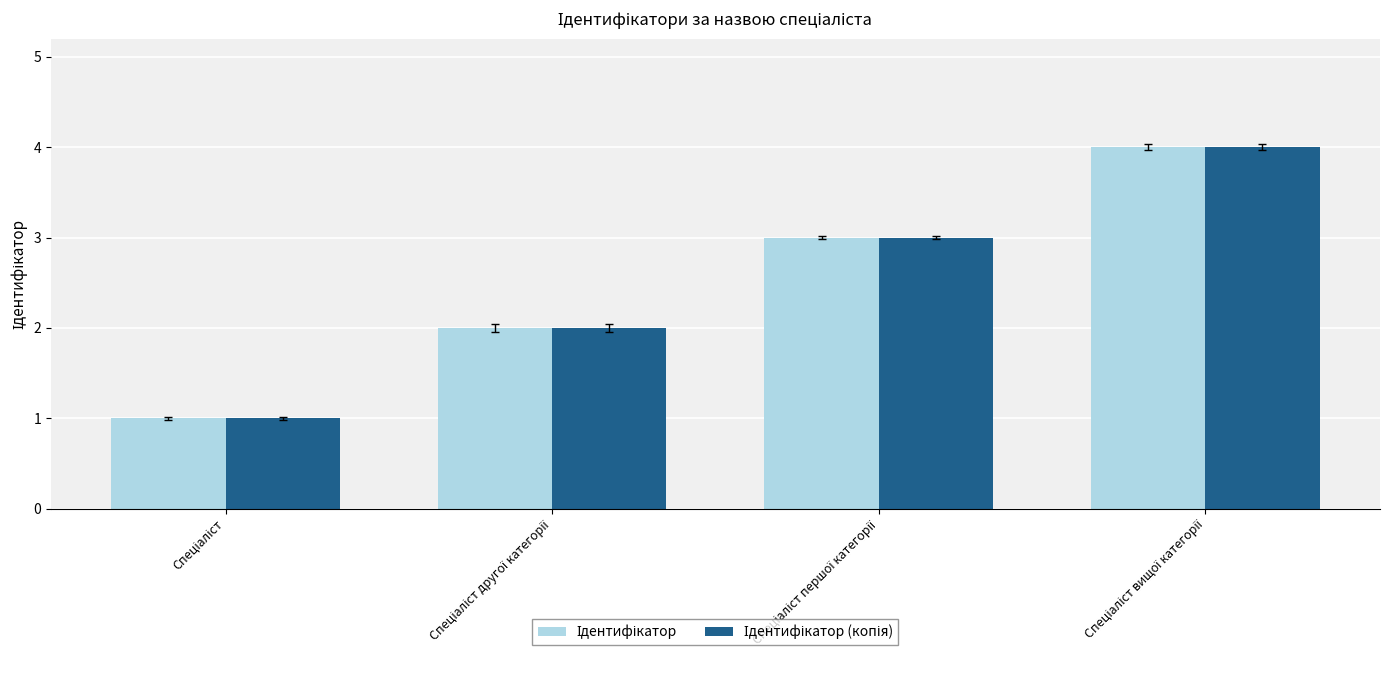

What is the maximum value shown in the chart?

4